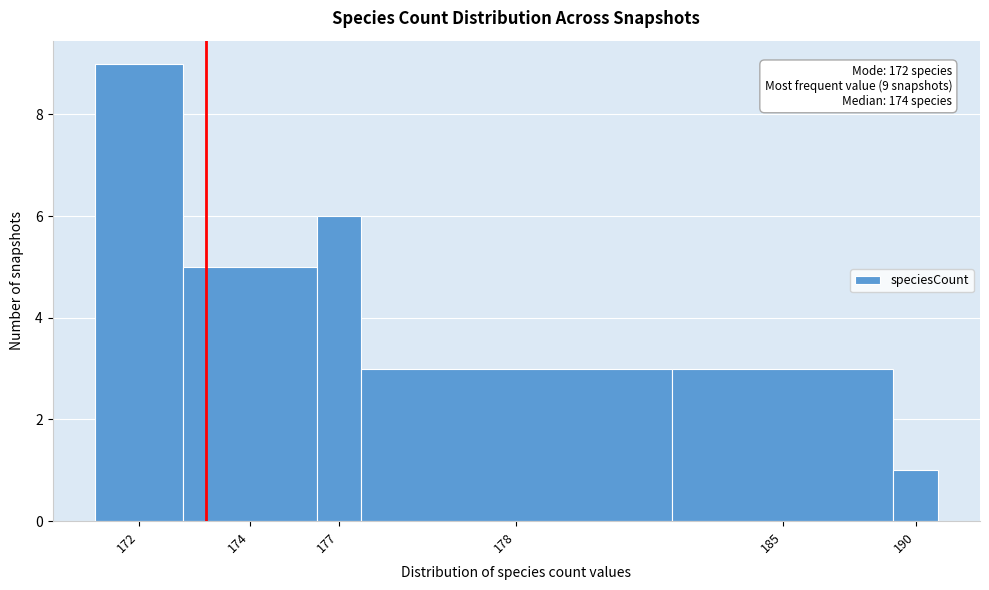

Reading left to right, transcribe all the data shown in this chart.

9	5	6	3	3	1